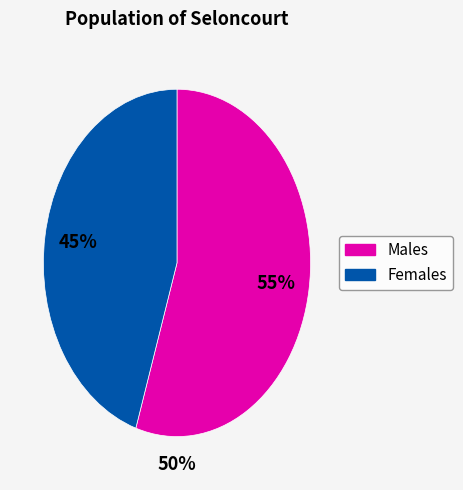

Is there a majority slice in this chart?

Yes